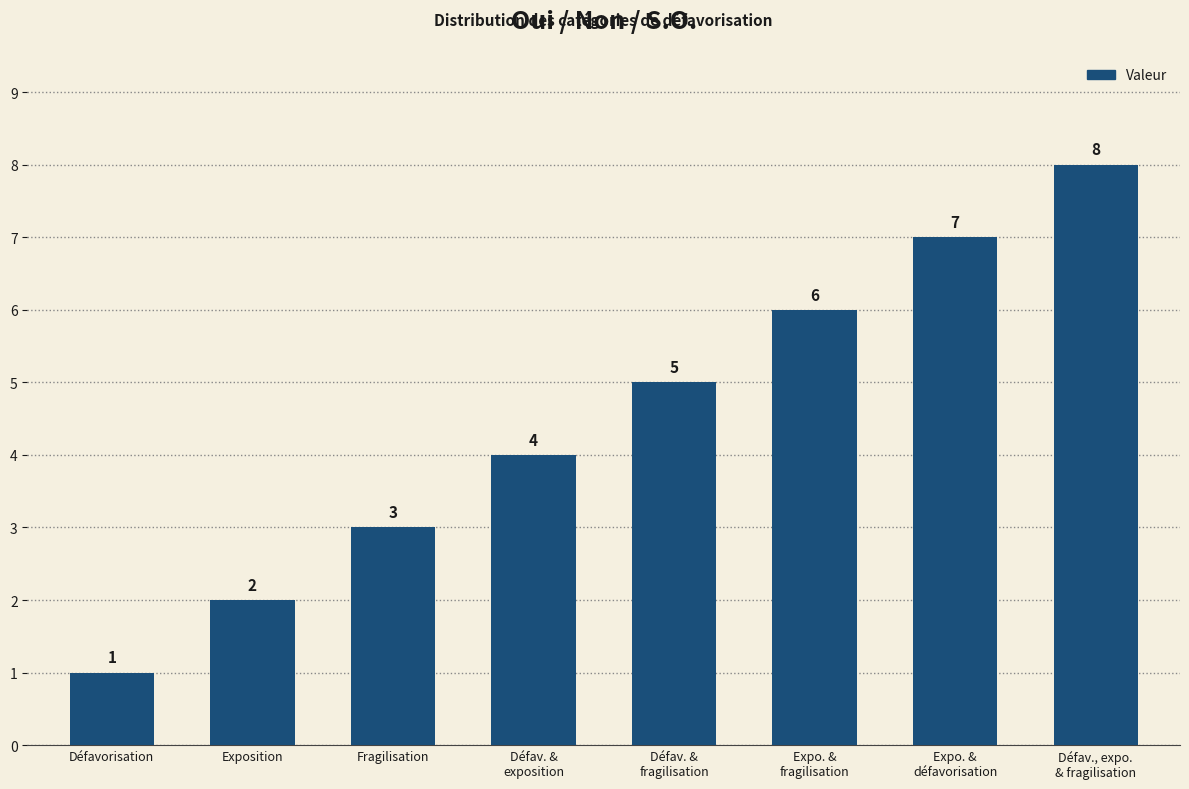

Count the number of categories in the chart.

8